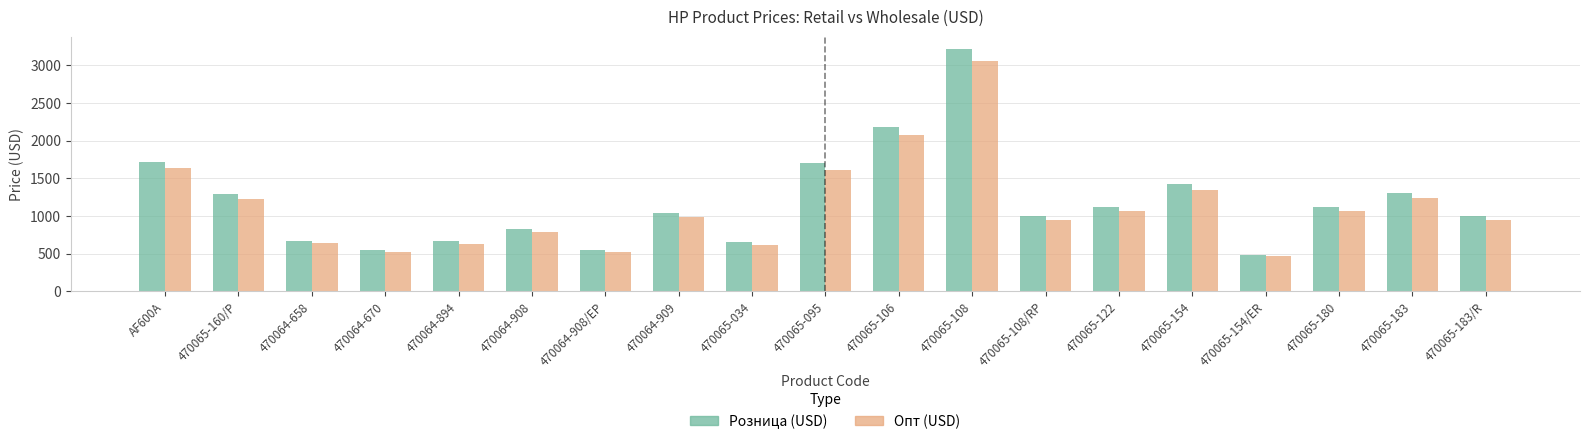

True or false: Опт (USD) has a value of 1423.5 at 470065-183/R.

False